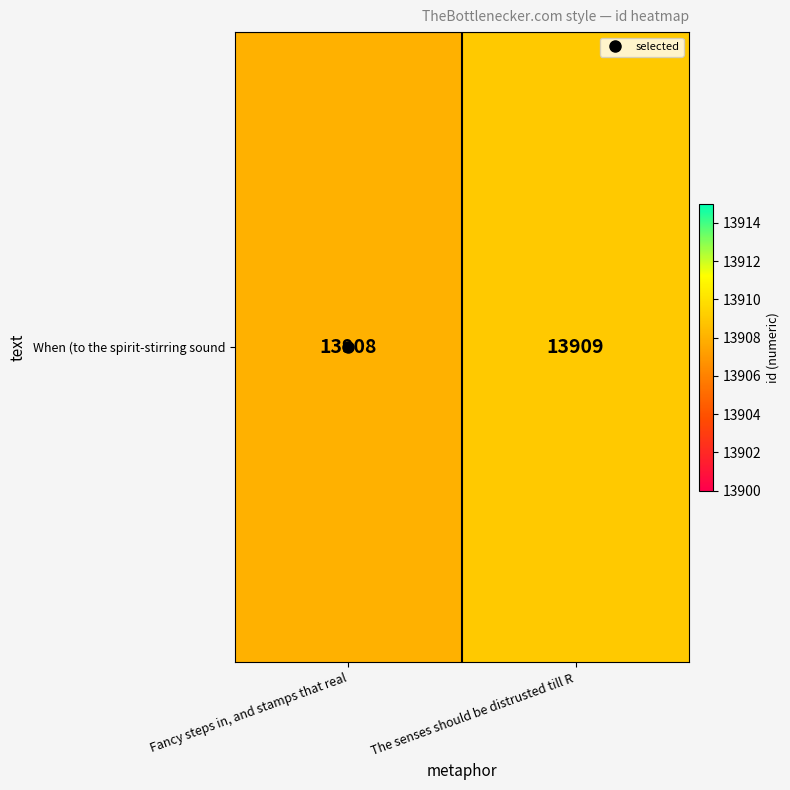

Which category has the highest value across all series?

The senses should be distrusted till R